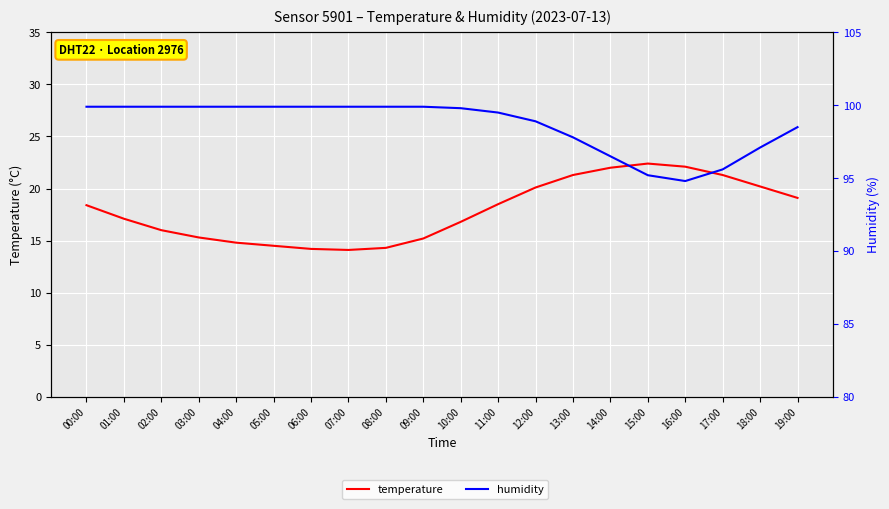

What is the total value across all series at 18:00?

117.3